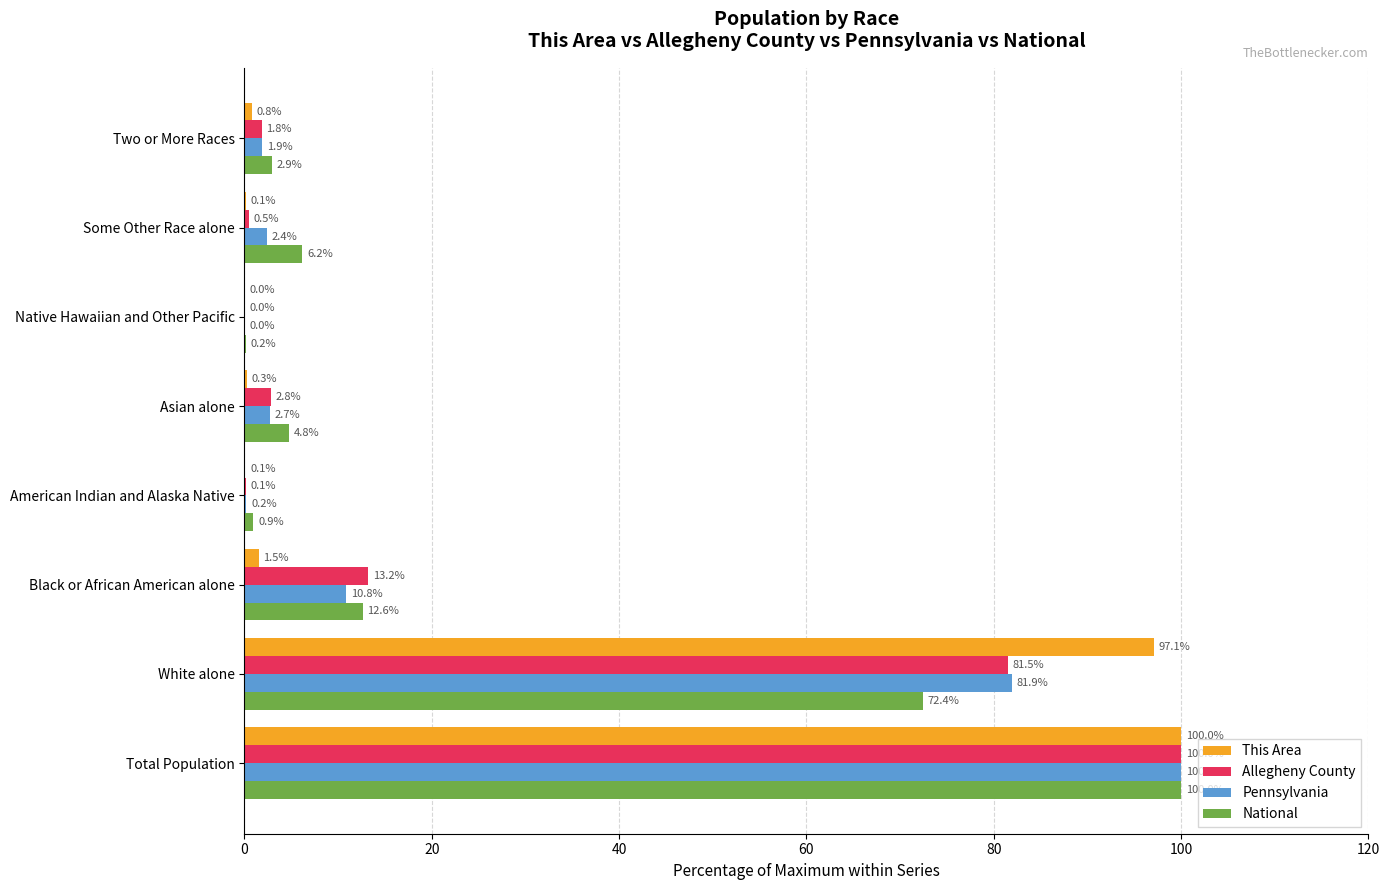

Is the value of Pennsylvania at Native Hawaiian and Other Pacific greater than the value of Allegheny County at Black or African American alone?

No